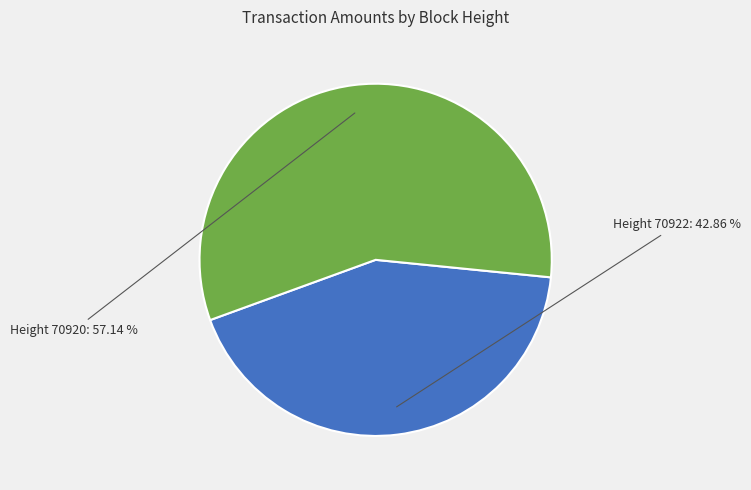

Which category accounts for the majority?

70920